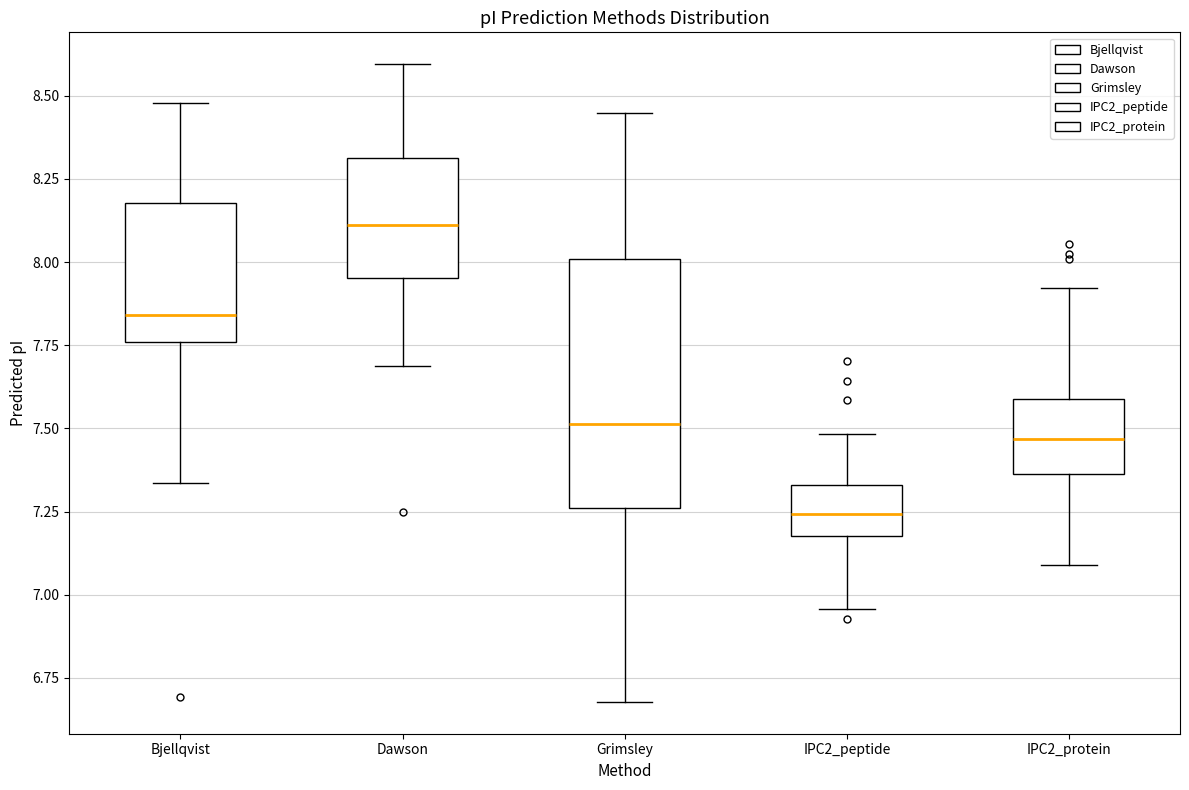

Reading left to right, read every box against the y-axis: the position of its median line, the range the box covers, and the ends of its whiskers. The values are not printed on the chart, so give them approximately, as read against the axis.

Bjellqvist: median 7.85, box 7.75 to 8.20, whiskers 7.35 to 8.50
Dawson: median 8.10, box 7.95 to 8.30, whiskers 7.70 to 8.60
Grimsley: median 7.50, box 7.25 to 8.00, whiskers 6.70 to 8.45
IPC2_peptide: median 7.25, box 7.20 to 7.35, whiskers 6.95 to 7.50
IPC2_protein: median 7.45, box 7.35 to 7.60, whiskers 7.10 to 7.90